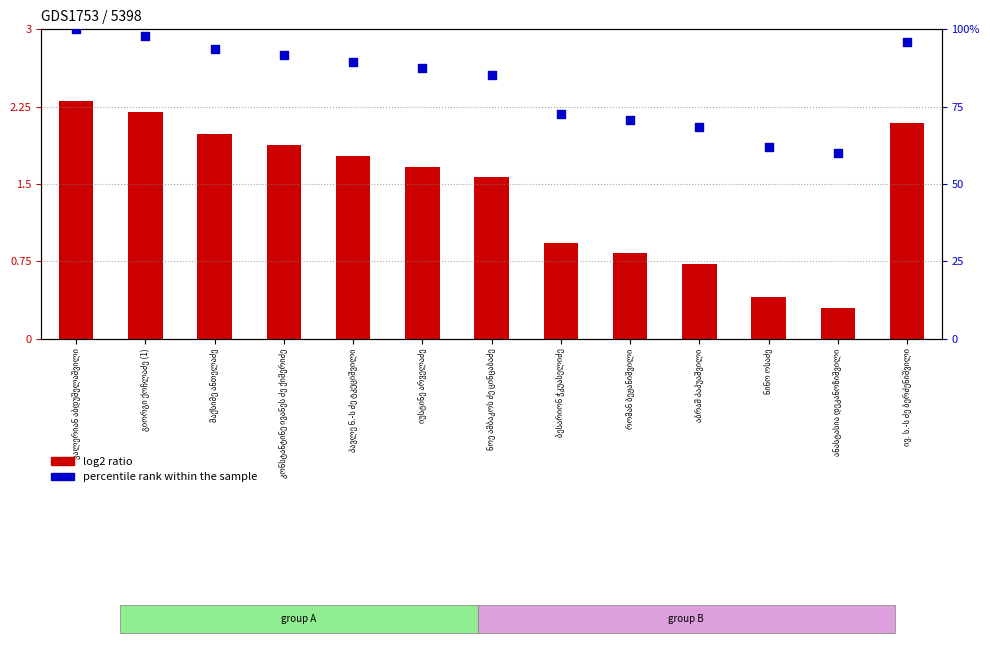

What is the total value across all series at აბრამ პაპუაშვილი?

69.1